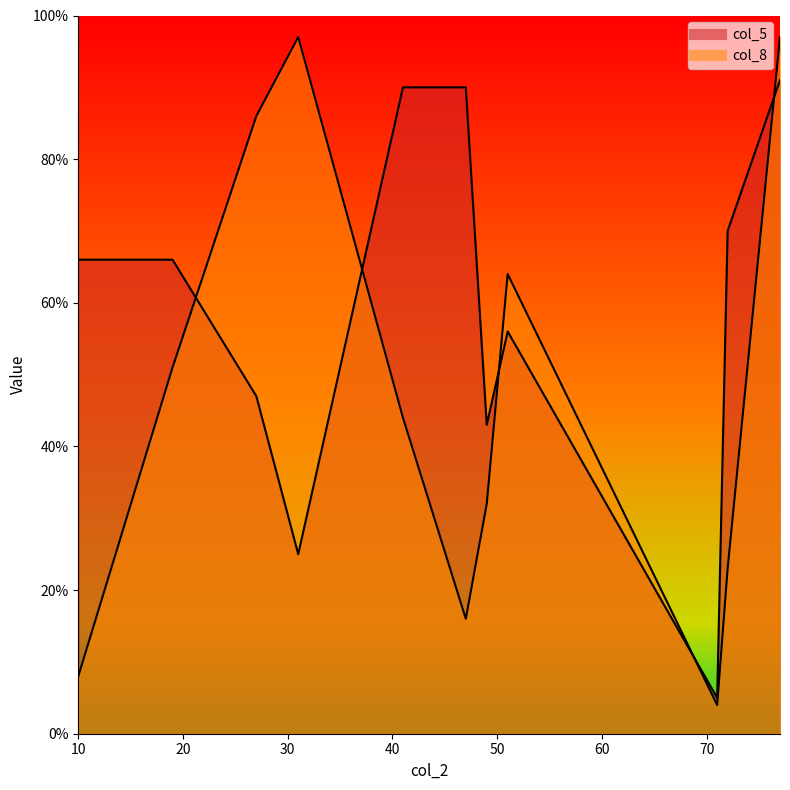

True or false: col_8 and col_5 cross at least once.

True